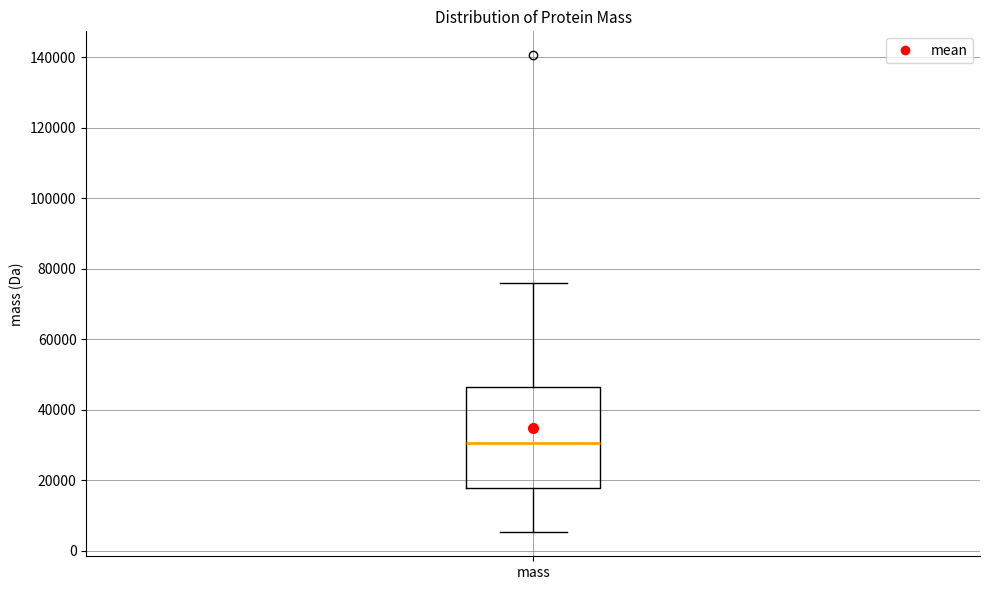

Transcribe this box plot: give where the median line is, the range the box spans, and where the two whiskers end, as read against the y-axis. The values are not printed on the chart, so give them approximately, as read against the axis.

median 30000, box 18000 to 46000, whiskers 6000 to 76000